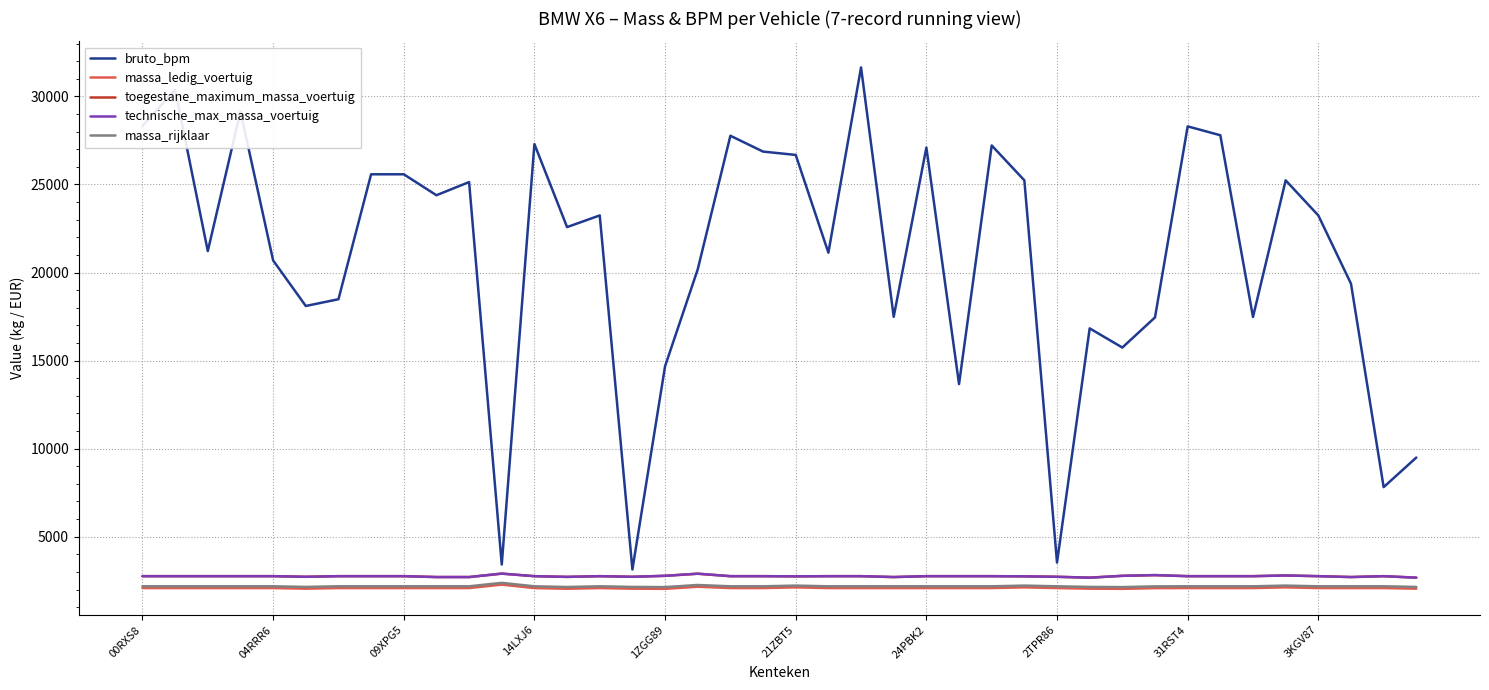

At which label is massa_ledig_voertuig closest to 2160?

17